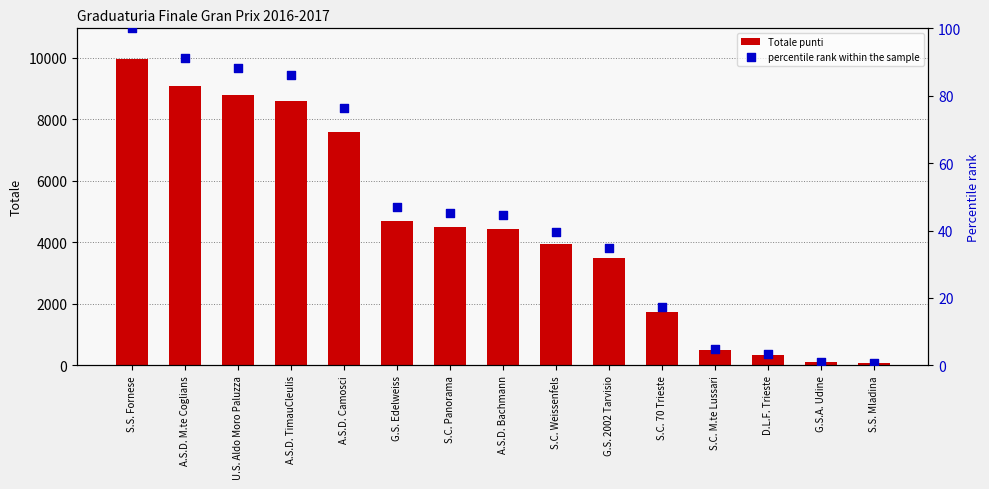

At how many categories does at least one series exceed 3920?

9